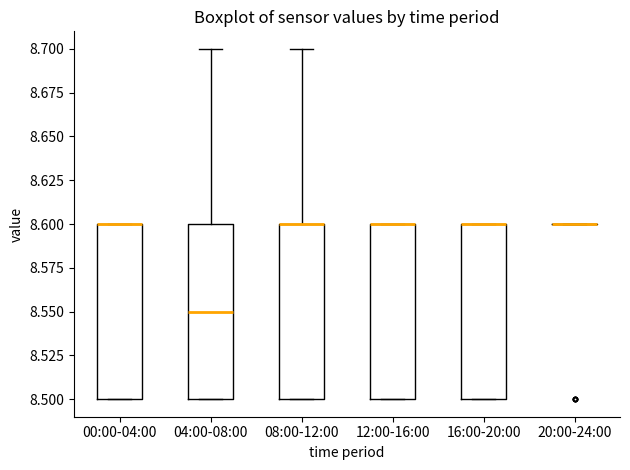

Reading left to right, read every box against the y-axis: the position of its median line, the range the box covers, and the ends of its whiskers. The values are not printed on the chart, so give them approximately, as read against the axis.

00:00-04:00: median 8.60 (drawn on the box's upper edge), box 8.50 to 8.60, whiskers 8.50 to 8.60
04:00-08:00: median 8.55, box 8.50 to 8.60, whiskers 8.50 to 8.70
08:00-12:00: median 8.60 (drawn on the box's upper edge), box 8.50 to 8.60, whiskers 8.50 to 8.70
12:00-16:00: median 8.60 (drawn on the box's upper edge), box 8.50 to 8.60, whiskers 8.50 to 8.60
16:00-20:00: median 8.60 (drawn on the box's upper edge), box 8.50 to 8.60, whiskers 8.50 to 8.60
20:00-24:00: box collapsed to a line at 8.60, whiskers 8.60 to 8.60